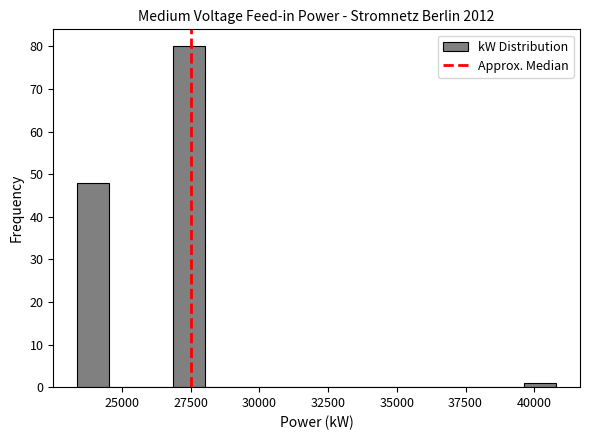

Read against the x-axis, roughly where is the centre of the tallest bar?

27500